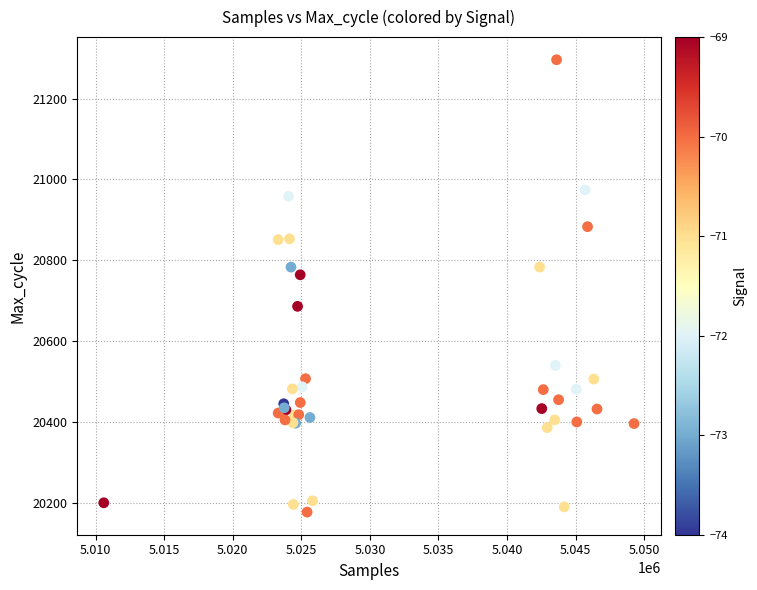

What Y value in the scatter plot is closest to 20736?

20764